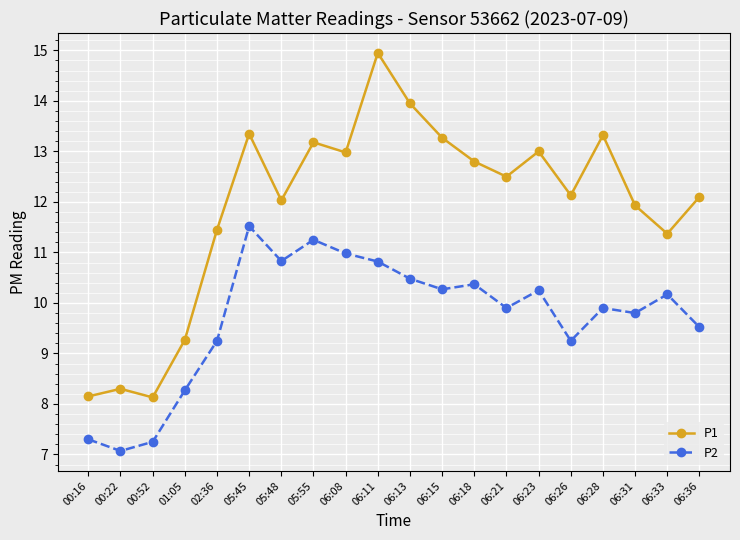

Where does the P2 series first go above 10?

05:45